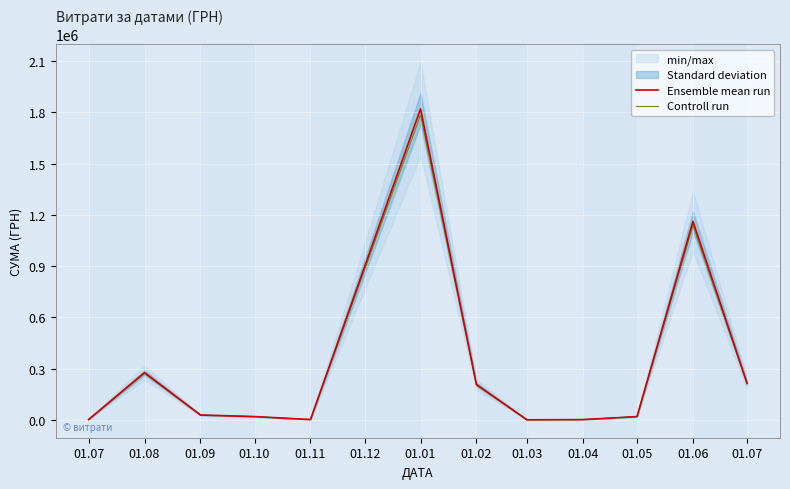

Which series has the largest total across all categories?

Ensemble mean run